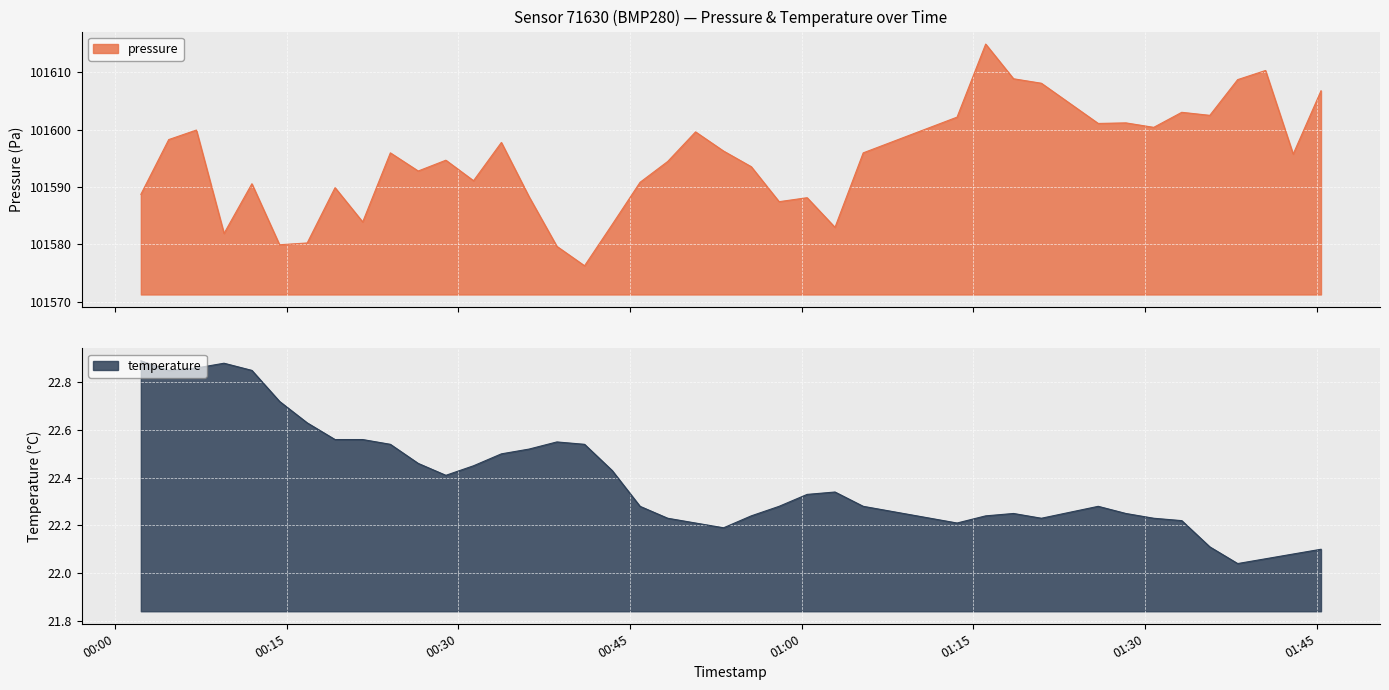

Reading left to right, extract all data points from this chart.

pressure: 2023-08-21T00:02:15=101588.7	2023-08-21T00:04:41=101598.2	2023-08-21T00:07:06=101599.9	2023-08-21T00:09:31=101581.9	2023-08-21T00:11:57=101590.6	2023-08-21T00:14:22=101579.9	2023-08-21T00:16:47=101580.2	2023-08-21T00:19:13=101589.9	2023-08-21T00:21:38=101583.9	2023-08-21T00:24:03=101595.9	2023-08-21T00:26:29=101592.8	2023-08-21T00:28:54=101594.7	2023-08-21T00:31:19=101591.1	2023-08-21T00:33:45=101597.8	2023-08-21T00:36:10=101588.3	2023-08-21T00:38:36=101579.7	2023-08-21T00:41:01=101576.3	2023-08-21T00:43:26=101583.5	2023-08-21T00:45:52=101590.8	2023-08-21T00:48:17=101594.4	2023-08-21T00:50:43=101599.6	2023-08-21T00:53:10=101596.2	2023-08-21T00:55:35=101593.5	2023-08-21T00:58:01=101587.4	2023-08-21T01:00:28=101588.1	2023-08-21T01:02:54=101583.0	2023-08-21T01:05:22=101595.9	2023-08-21T01:13:34=101602.2	2023-08-21T01:16:04=101614.9	2023-08-21T01:18:30=101608.8	2023-08-21T01:20:56=101608.1	2023-08-21T01:25:54=101601.1	2023-08-21T01:28:19=101601.2	2023-08-21T01:30:45=101600.4	2023-08-21T01:33:12=101603.0	2023-08-21T01:35:39=101602.5	2023-08-21T01:38:05=101608.7	2023-08-21T01:40:31=101610.3	2023-08-21T01:42:56=101595.7	2023-08-21T01:45:22=101606.8
temperature: 2023-08-21T00:02:15=22.9	2023-08-21T00:04:41=22.9	2023-08-21T00:07:06=22.9	2023-08-21T00:09:31=22.9	2023-08-21T00:11:57=22.9	2023-08-21T00:14:22=22.7	2023-08-21T00:16:47=22.6	2023-08-21T00:19:13=22.6	2023-08-21T00:21:38=22.6	2023-08-21T00:24:03=22.5	2023-08-21T00:26:29=22.5	2023-08-21T00:28:54=22.4	2023-08-21T00:31:19=22.4	2023-08-21T00:33:45=22.5	2023-08-21T00:36:10=22.5	2023-08-21T00:38:36=22.6	2023-08-21T00:41:01=22.5	2023-08-21T00:43:26=22.4	2023-08-21T00:45:52=22.3	2023-08-21T00:48:17=22.2	2023-08-21T00:50:43=22.2	2023-08-21T00:53:10=22.2	2023-08-21T00:55:35=22.2	2023-08-21T00:58:01=22.3	2023-08-21T01:00:28=22.3	2023-08-21T01:02:54=22.3	2023-08-21T01:05:22=22.3	2023-08-21T01:13:34=22.2	2023-08-21T01:16:04=22.2	2023-08-21T01:18:30=22.2	2023-08-21T01:20:56=22.2	2023-08-21T01:25:54=22.3	2023-08-21T01:28:19=22.2	2023-08-21T01:30:45=22.2	2023-08-21T01:33:12=22.2	2023-08-21T01:35:39=22.1	2023-08-21T01:38:05=22.0	2023-08-21T01:40:31=22.1	2023-08-21T01:42:56=22.1	2023-08-21T01:45:22=22.1